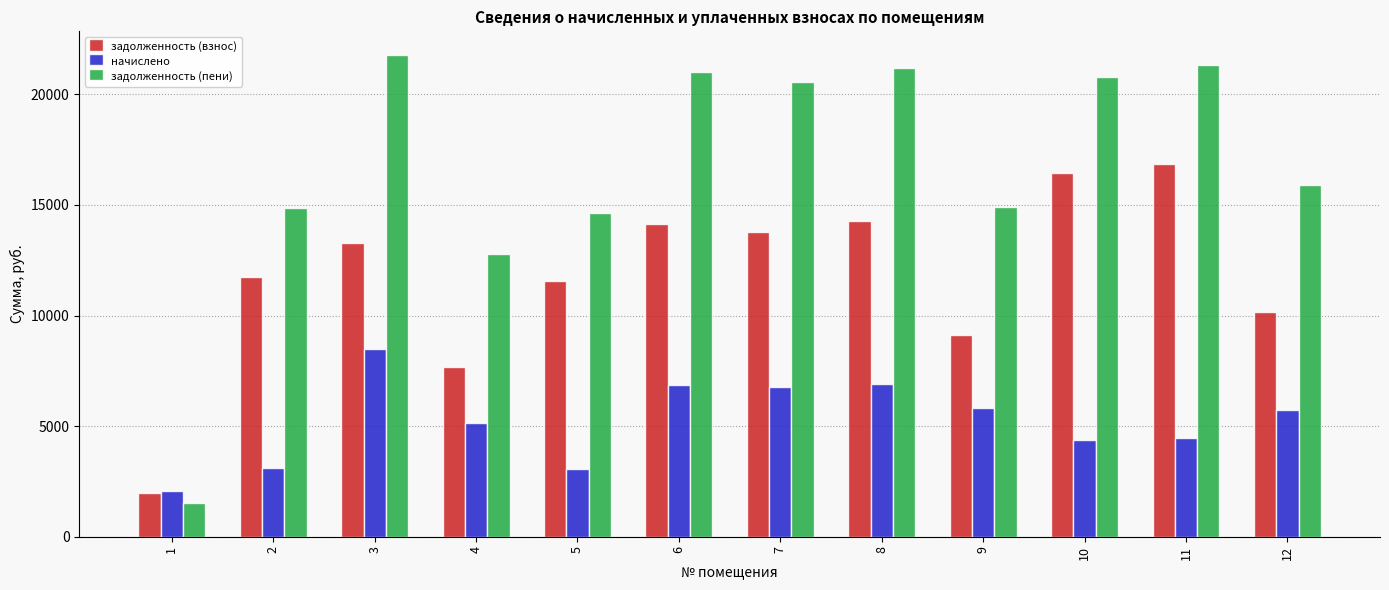

Is it true that начислено equals 5747.9 at 12?

True